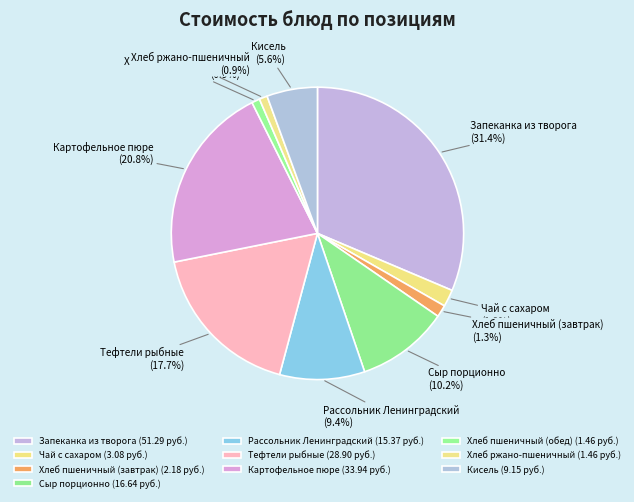

What percentage is NOT represented by Картофельное пюре?

79.2%